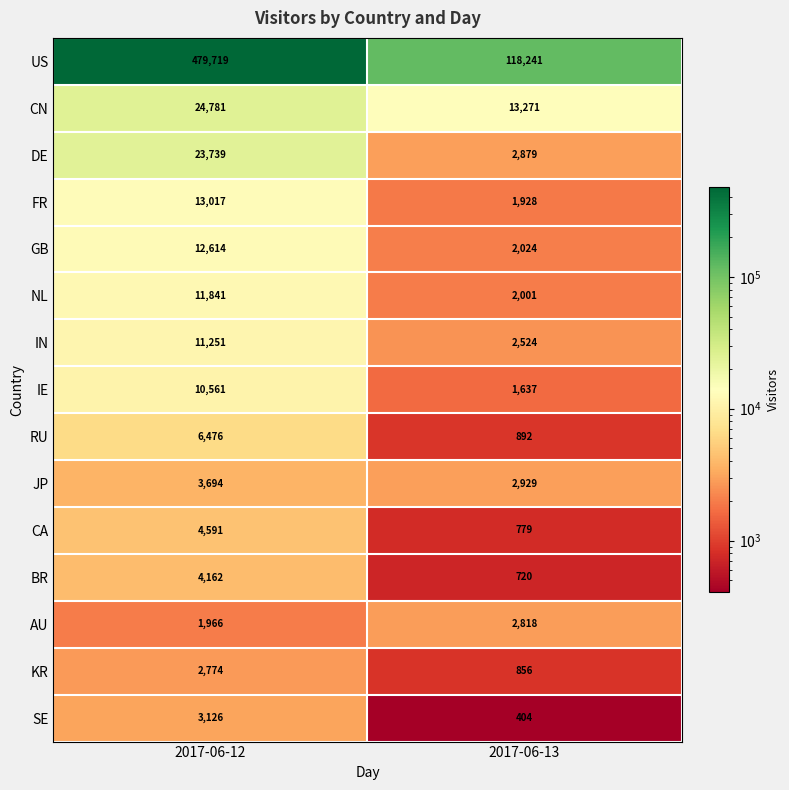

List the series in order of their peak value, highest first.

US, CN, DE, FR, GB, NL, IN, IE, RU, CA, BR, JP, SE, AU, KR